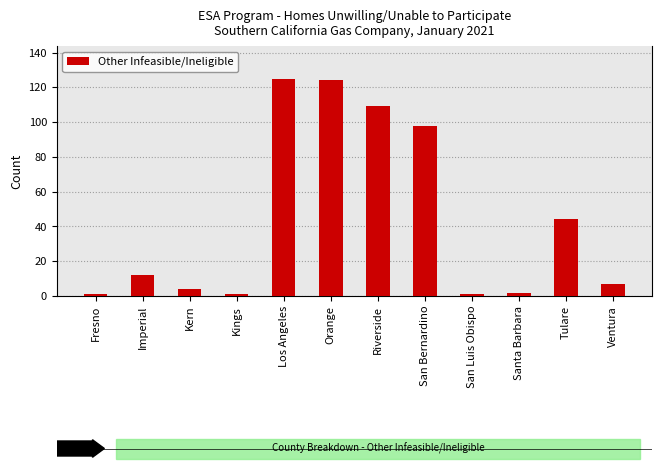

At which label is the value closest to 63?

Tulare